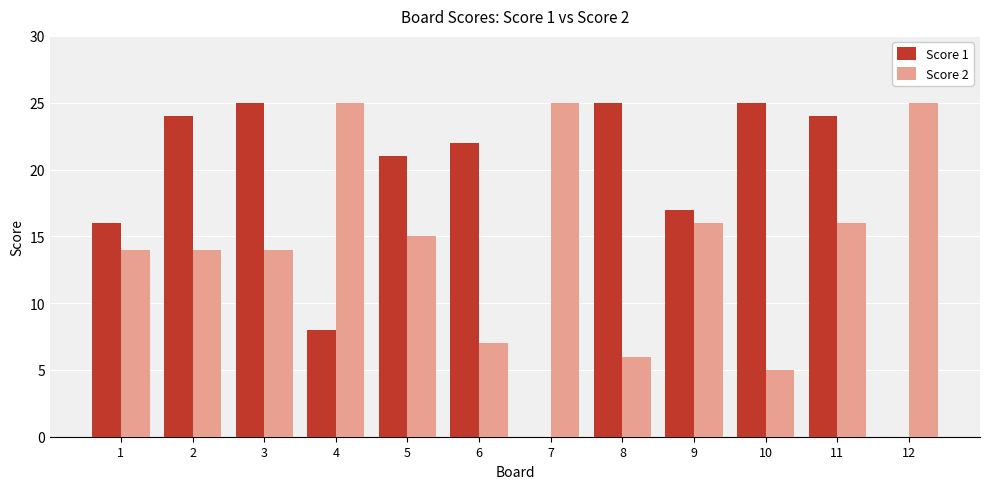

The value of Score 2 at 2 is 14. True or false?

True